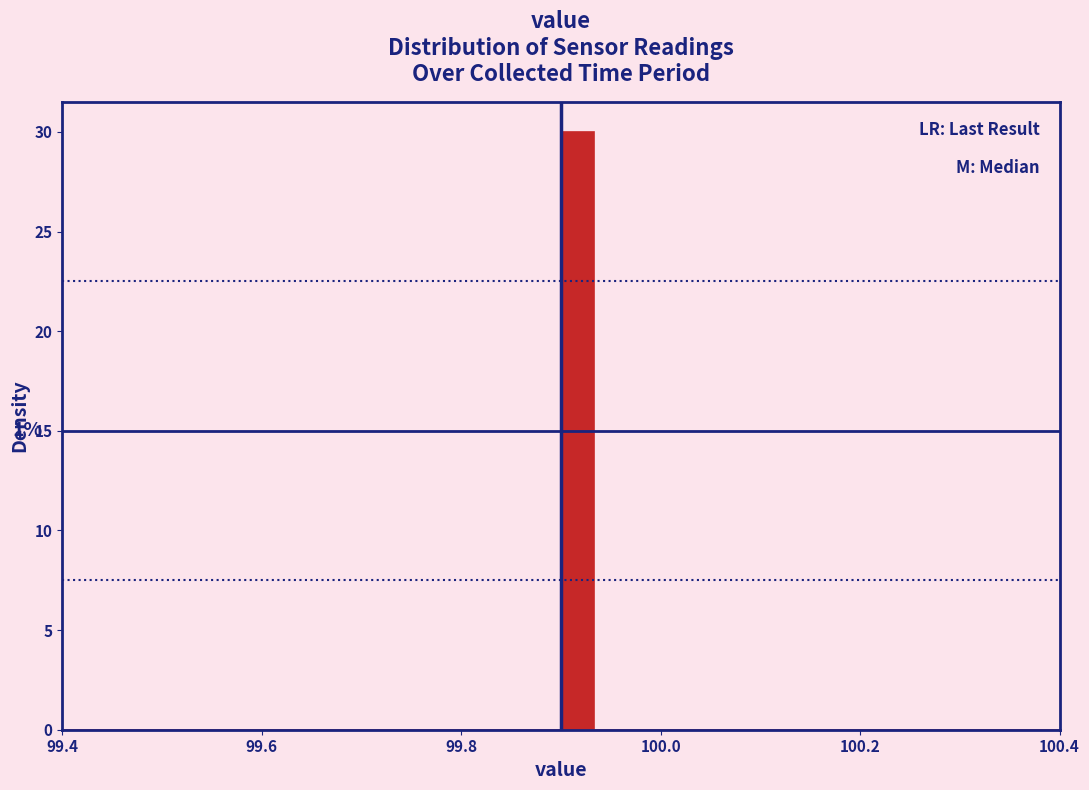

Around what value on the x-axis is the tallest bar? Give the approximate position of its centre, as read against the axis.

99.92